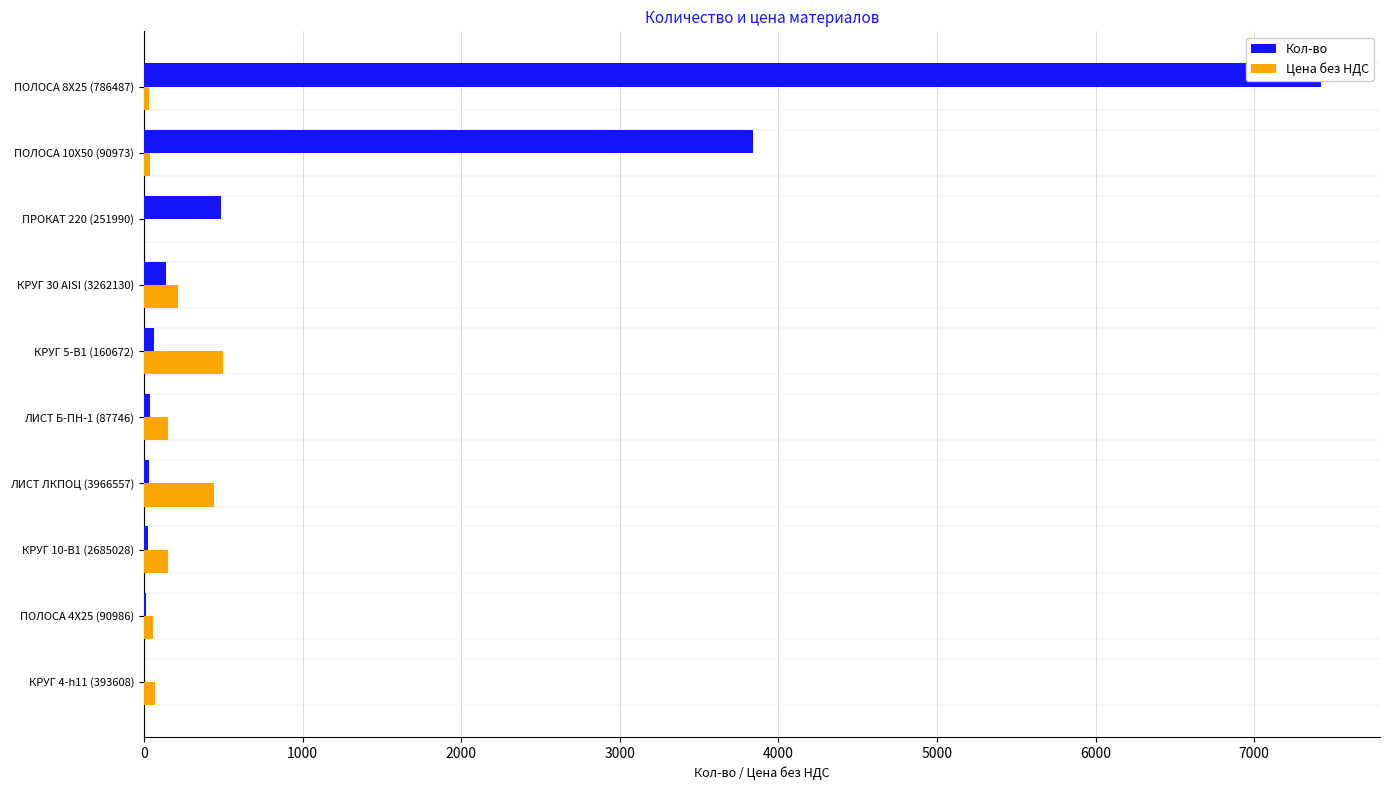

What are all the series names shown in the legend?

Кол-во, Цена без НДС